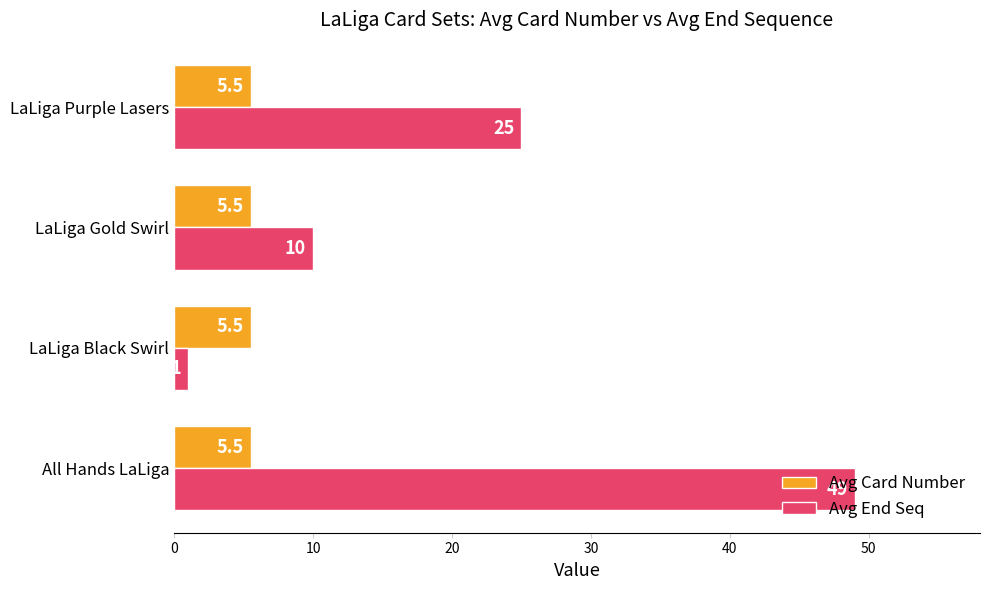

What is the sum of all Avg Card Number values?

22.0